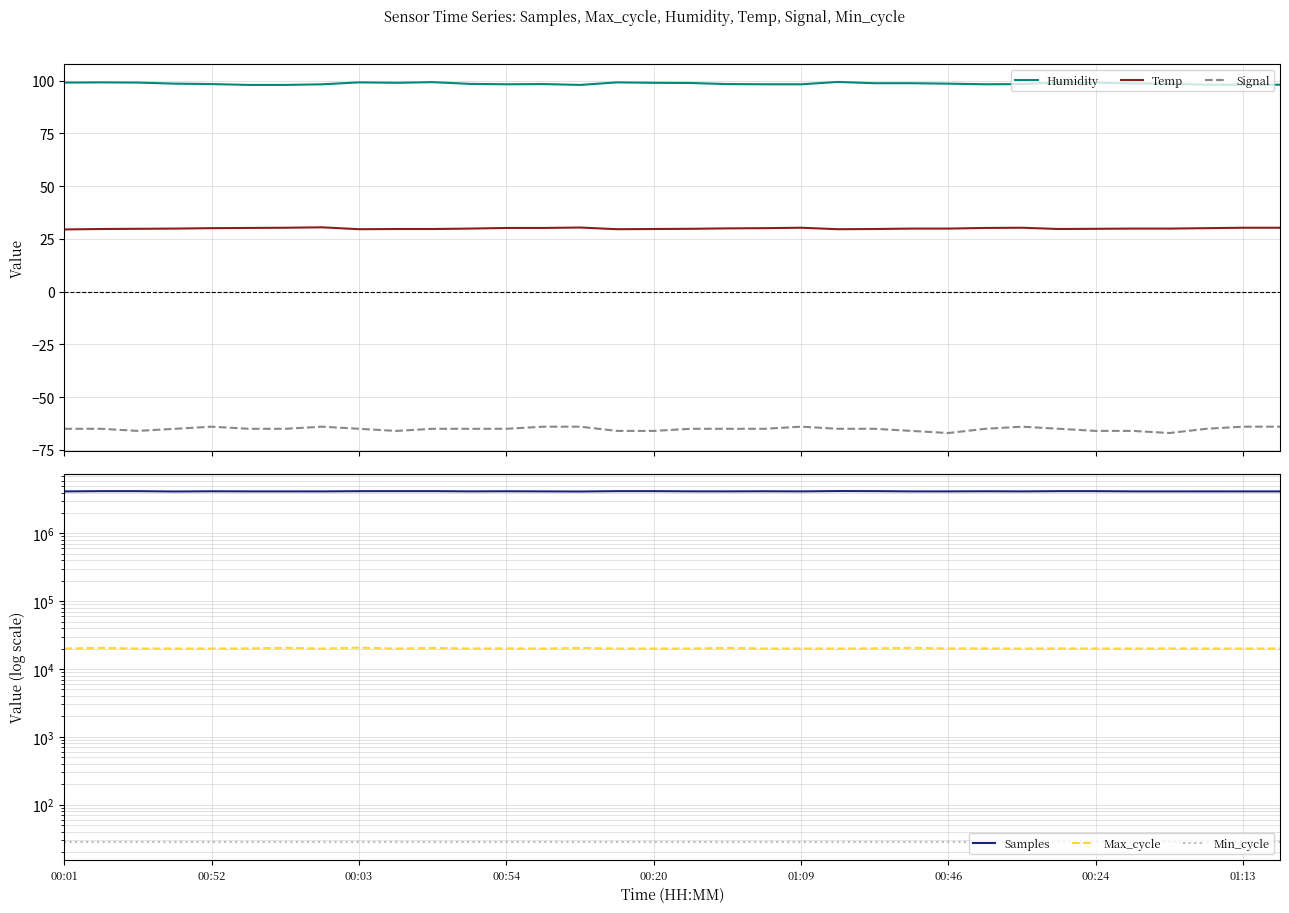

True or false: Temp has a value of 54.4 at 25.

False